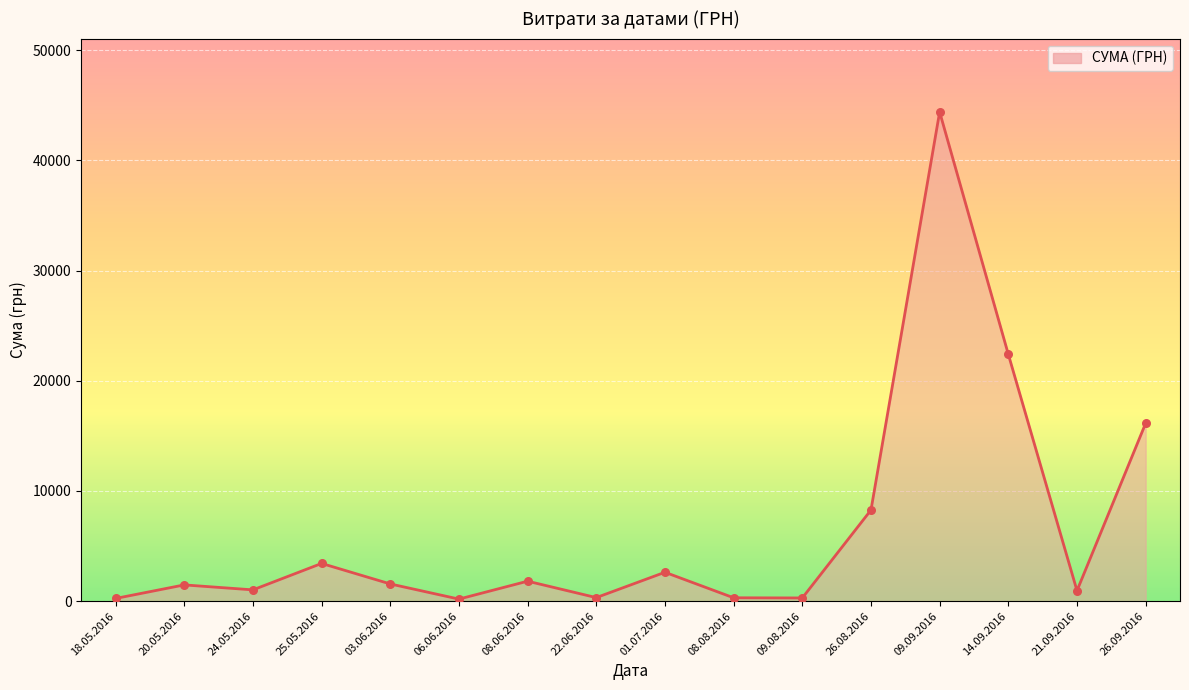

Which has a higher value, 21.09.2016 or 14.09.2016?

14.09.2016